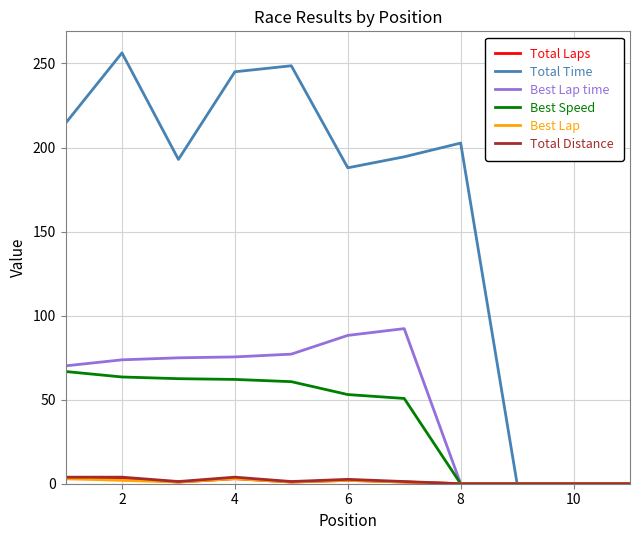

What is the maximum value for Best Speed?

66.8